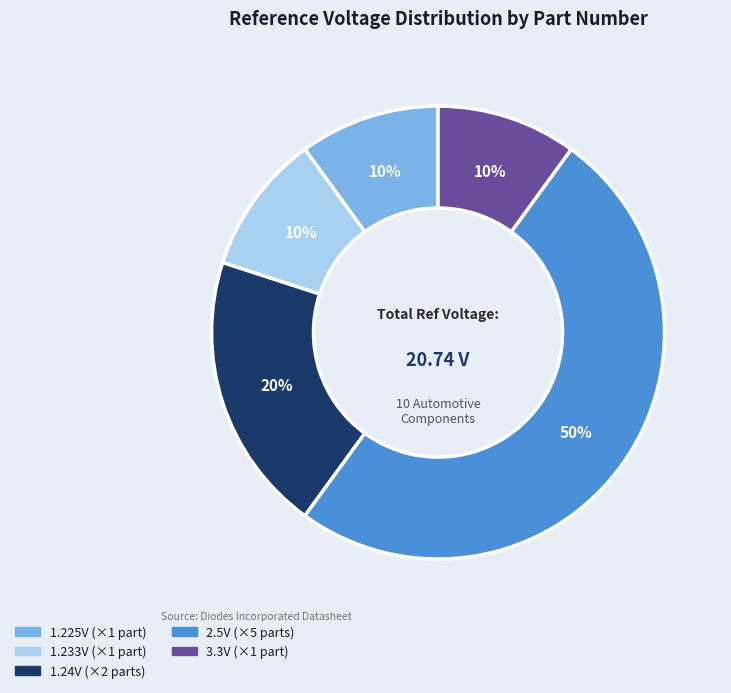

To the nearest percent, what is the difference between the largest and smallest slice percentages?

40%